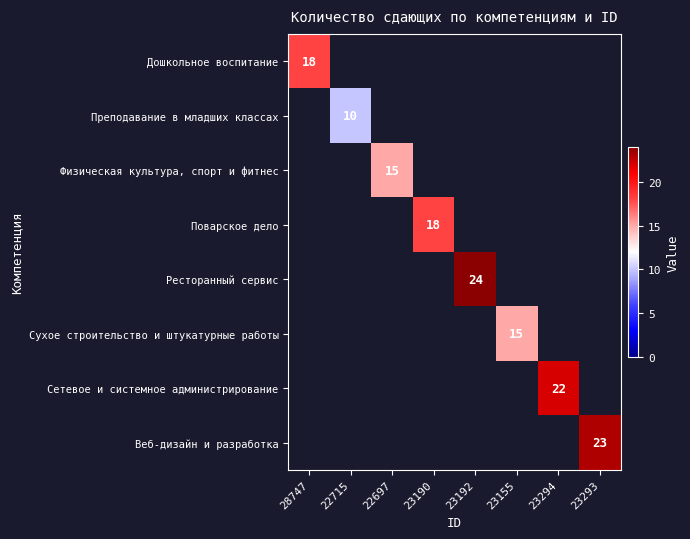

True or false: Ресторанный сервис has a value of 24 at 23192.

True